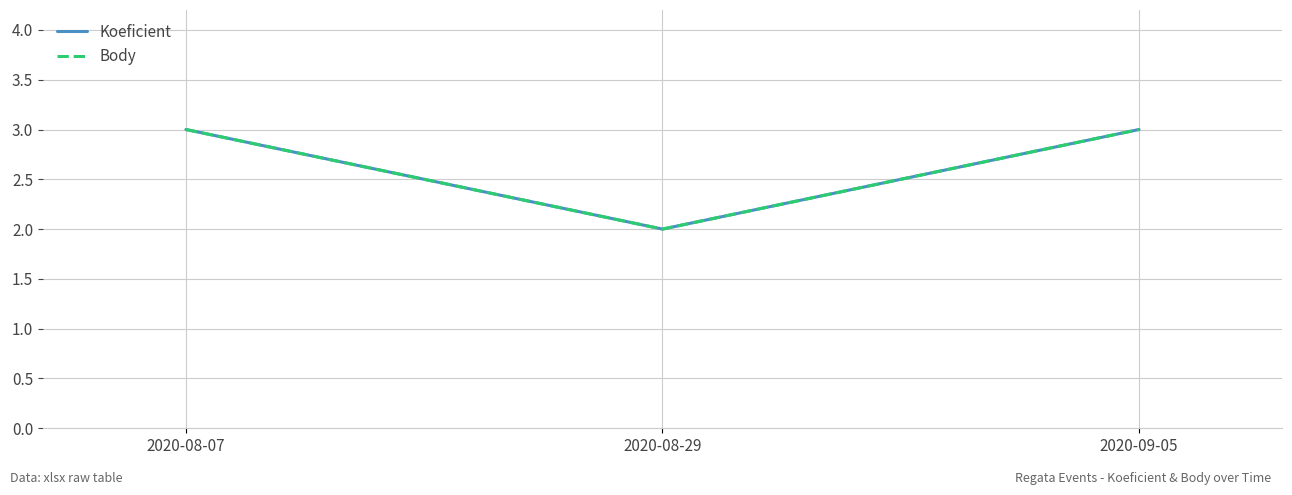

How many lines are shown in the chart?

2